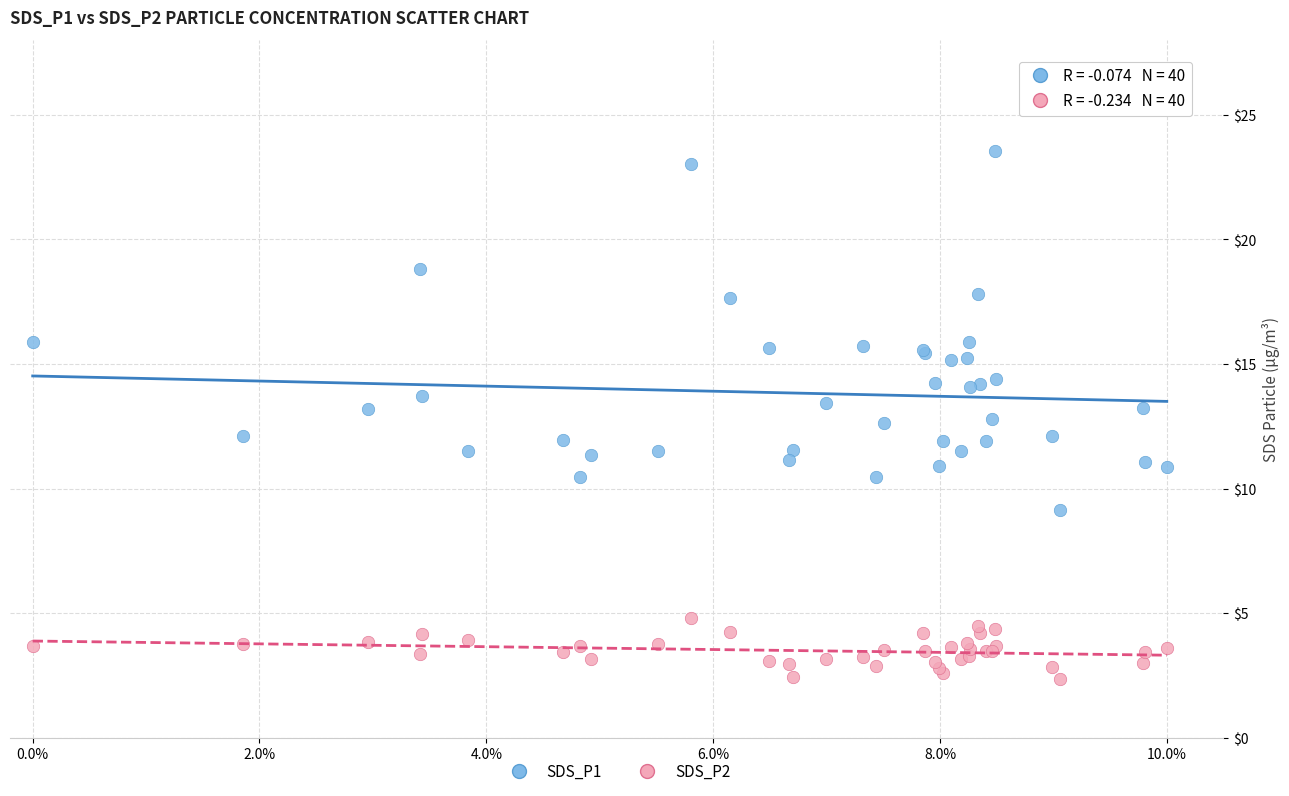

Which series has the widest spread of Y values?

SDS_P1